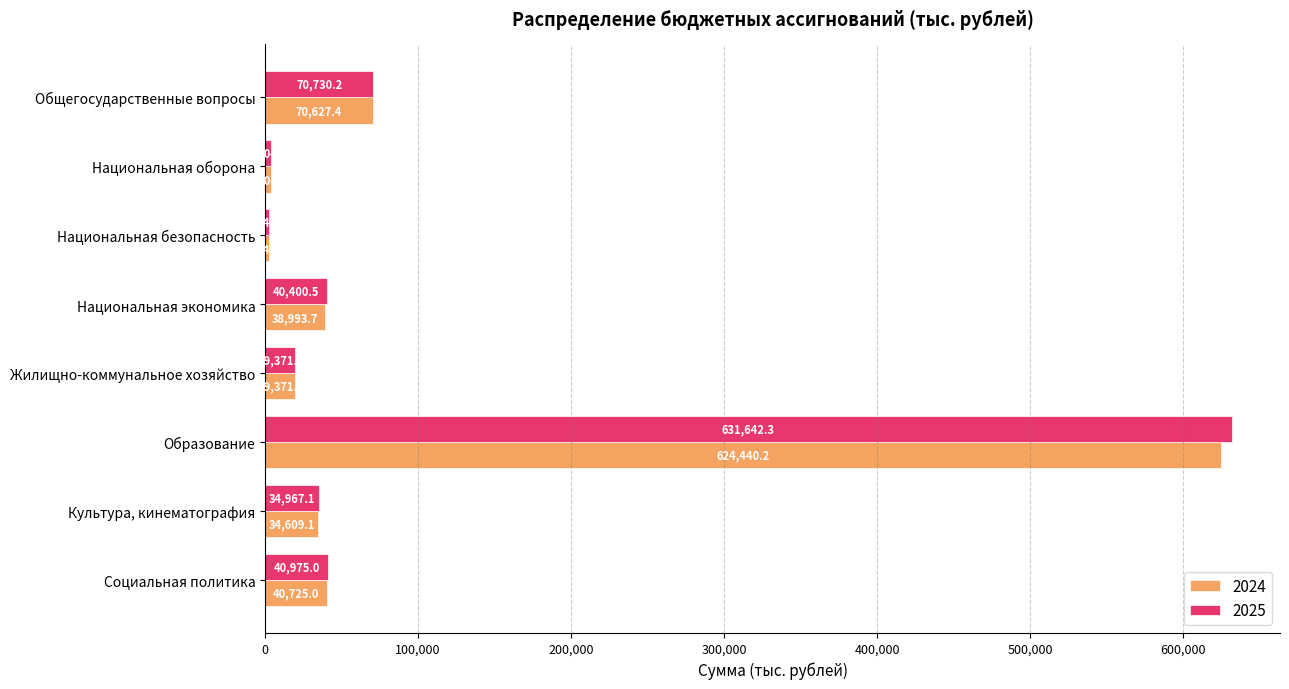

List the series in order of their peak value, lowest first.

2024, 2025